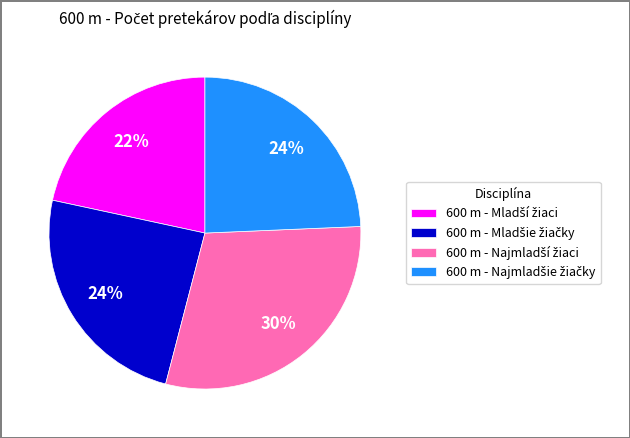

To the nearest percent, what is the difference between the largest and smallest slice percentages?

8%